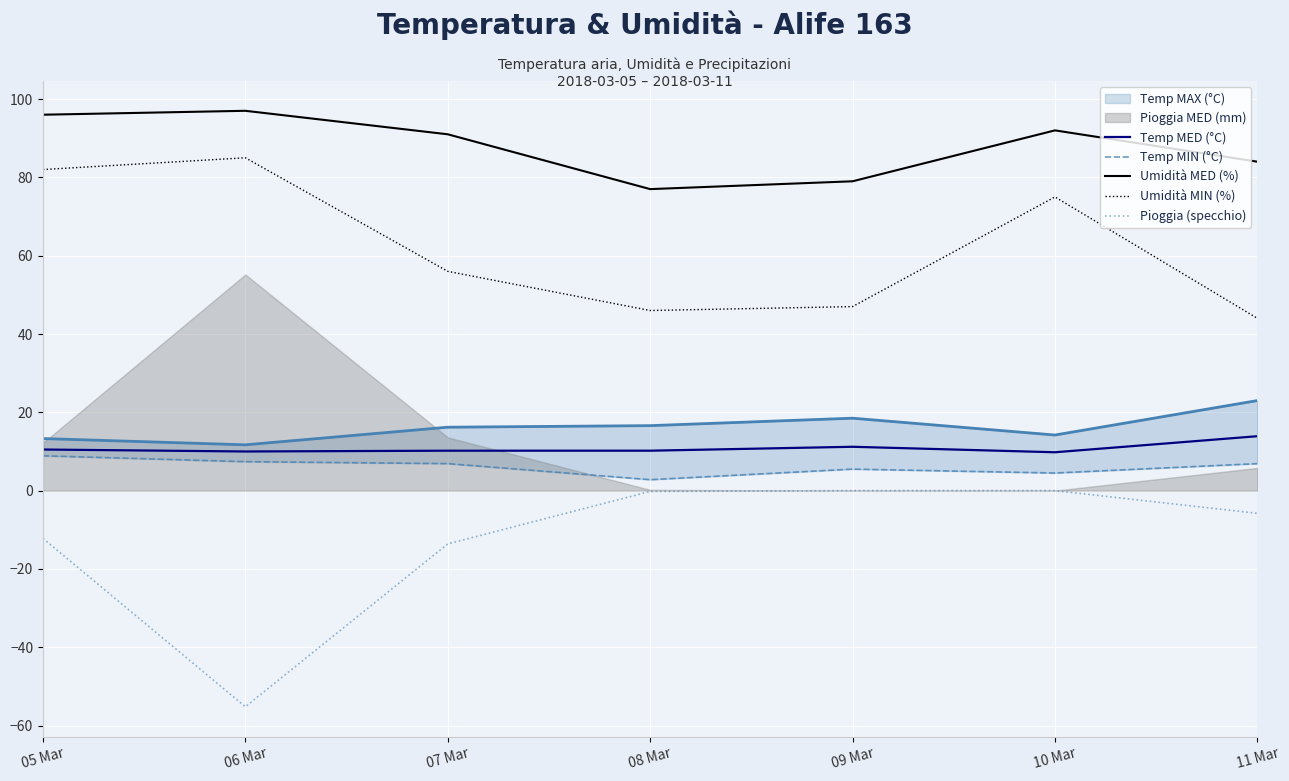

True or false: Pioggia (specchio) and Umidità MIN (%) intersect in this chart.

False